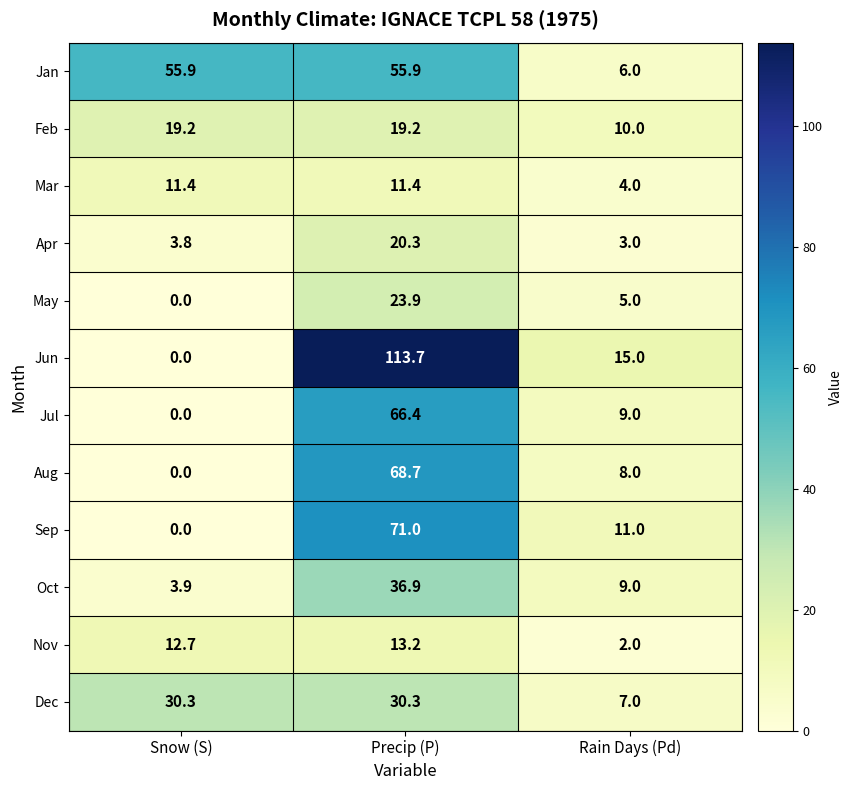

At which category is the sum across all series the highest?

Precip (P)